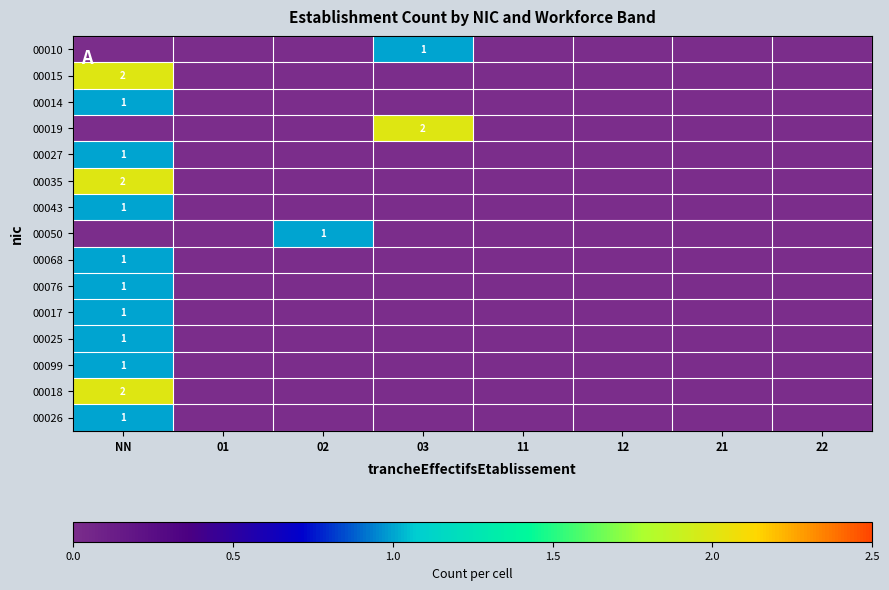

The 00015 series shows 2 at NN. True or false?

True